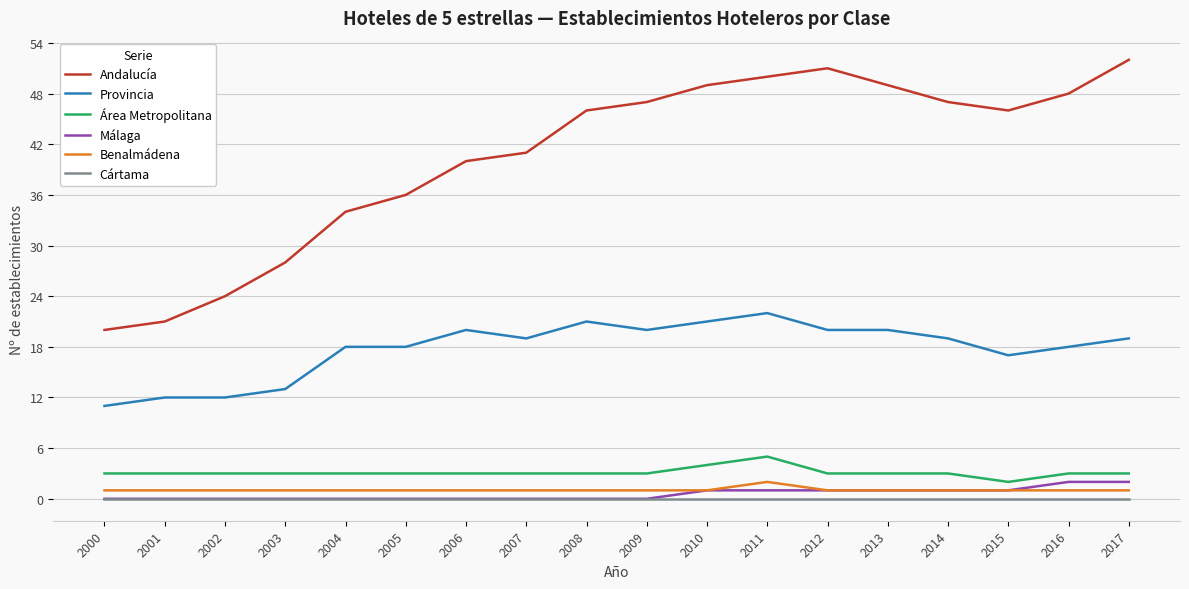

Reading right to left, transcribe all the data shown in this chart.

Andalucía: 2017=52	2016=48	2015=46	2014=47	2013=49	2012=51	2011=50	2010=49	2009=47	2008=46	2007=41	2006=40	2005=36	2004=34	2003=28	2002=24	2001=21	2000=20
Provincia: 2017=19	2016=18	2015=17	2014=19	2013=20	2012=20	2011=22	2010=21	2009=20	2008=21	2007=19	2006=20	2005=18	2004=18	2003=13	2002=12	2001=12	2000=11
Área Metropolitana: 2017=3	2016=3	2015=2	2014=3	2013=3	2012=3	2011=5	2010=4	2009=3	2008=3	2007=3	2006=3	2005=3	2004=3	2003=3	2002=3	2001=3	2000=3
Málaga: 2017=2	2016=2	2015=1	2014=1	2013=1	2012=1	2011=1	2010=1	2009=0	2008=0	2007=0	2006=0	2005=0	2004=0	2003=0	2002=0	2001=0	2000=0
Benalmádena: 2017=1	2016=1	2015=1	2014=1	2013=1	2012=1	2011=2	2010=1	2009=1	2008=1	2007=1	2006=1	2005=1	2004=1	2003=1	2002=1	2001=1	2000=1
Cártama: 2017=0	2016=0	2015=0	2014=0	2013=0	2012=0	2011=0	2010=0	2009=0	2008=0	2007=0	2006=0	2005=0	2004=0	2003=0	2002=0	2001=0	2000=0